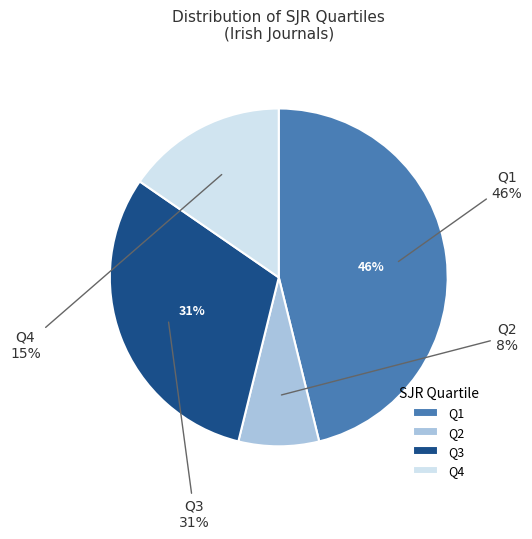

Rank the categories by value from lowest to highest.

Q2, Q4, Q3, Q1